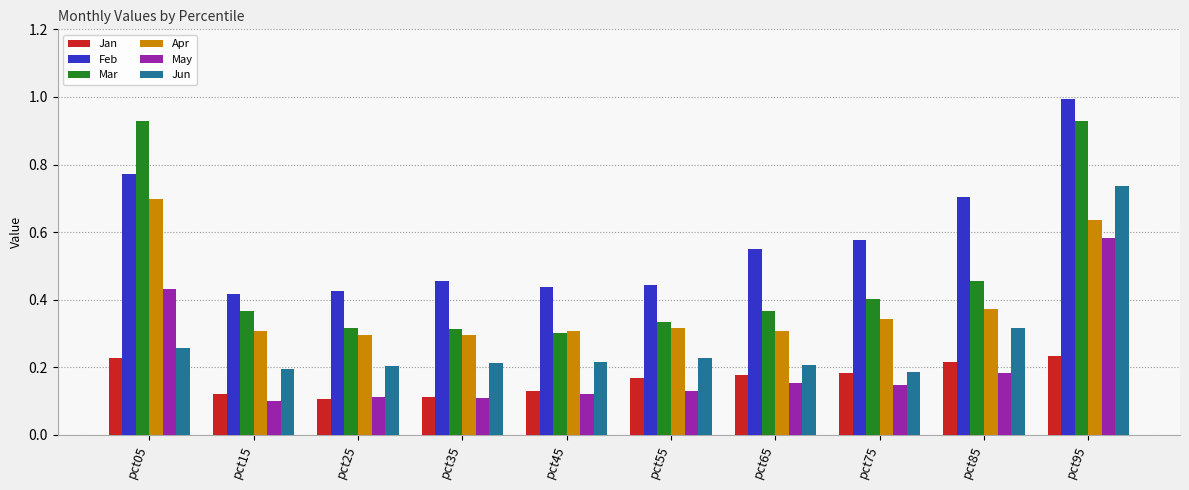

At which category is the sum across all series the highest?

pct95